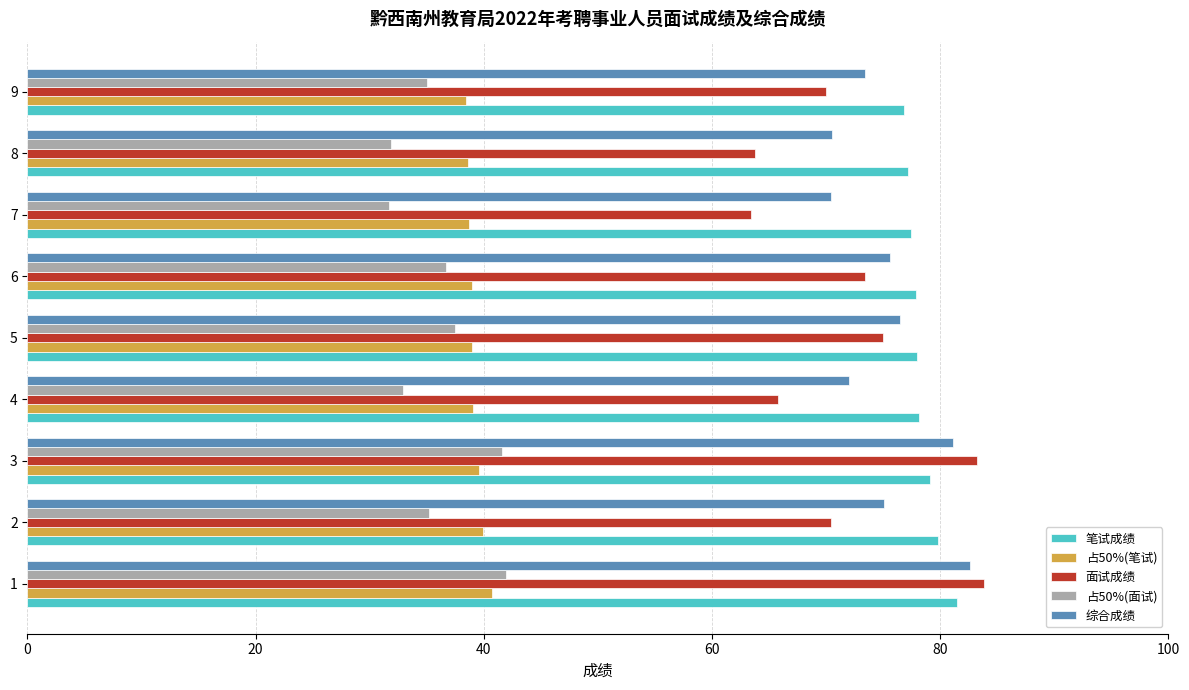

How many data points does each series have?

9